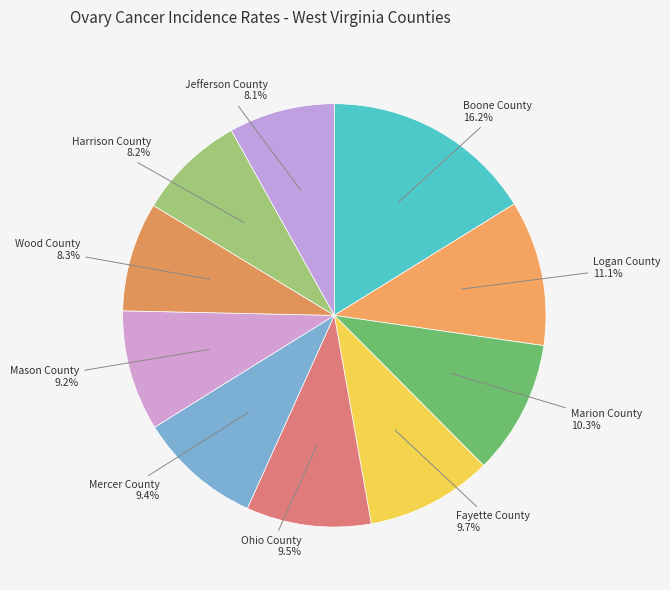

Approximately how many times larger is the value at Harrison County compared to Ohio County?

0.9